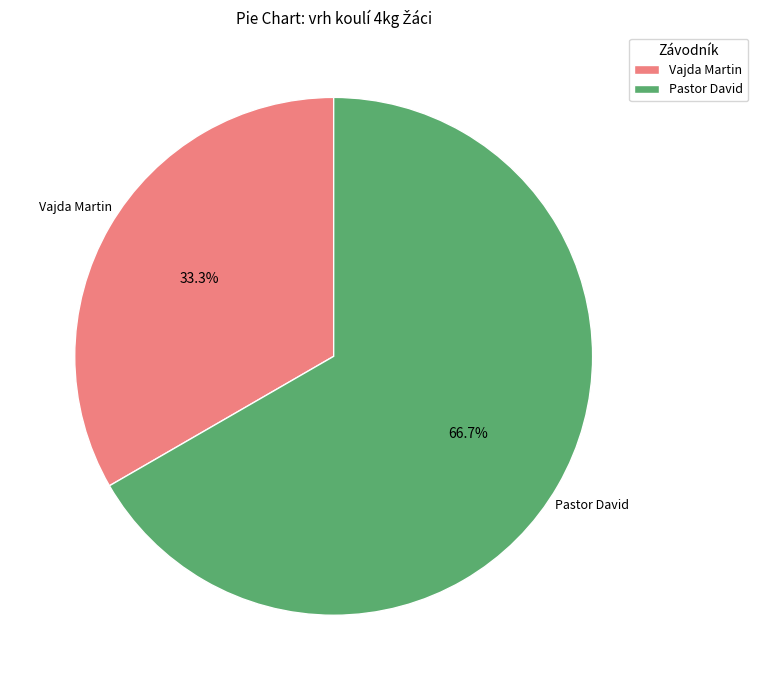

Count the number of slices in the pie.

2